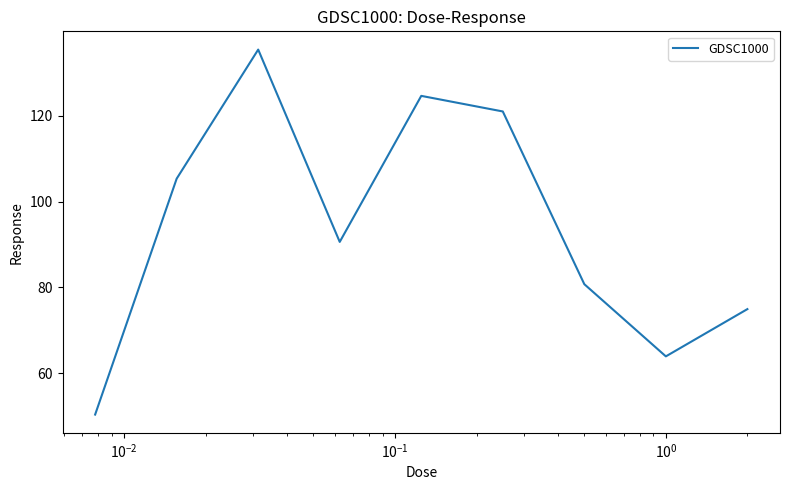

Reading left to right, list all the values displayed in this chart.

50.3	105.3	135.4	90.6	124.6	121.0	80.7	63.9	74.9